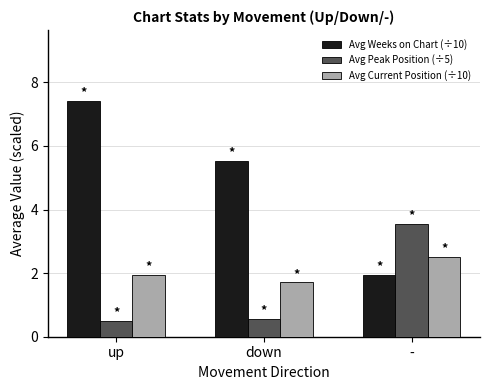

What position from the right is -?

1